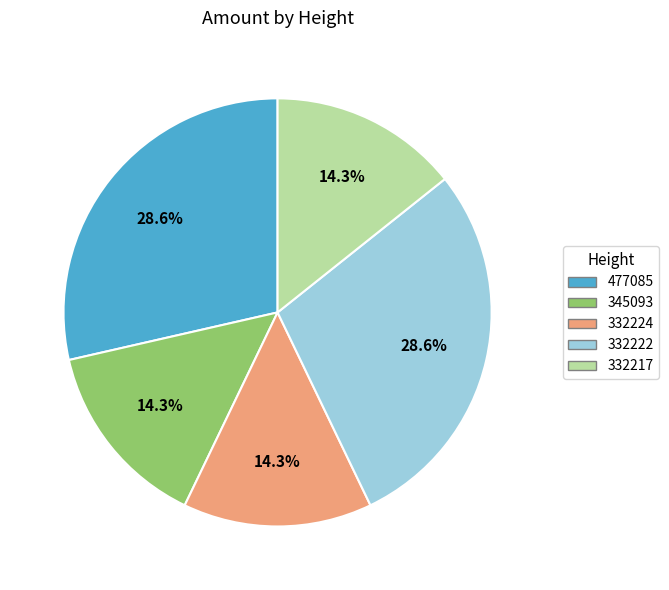

What portion of the pie excludes 332222?

71.4%